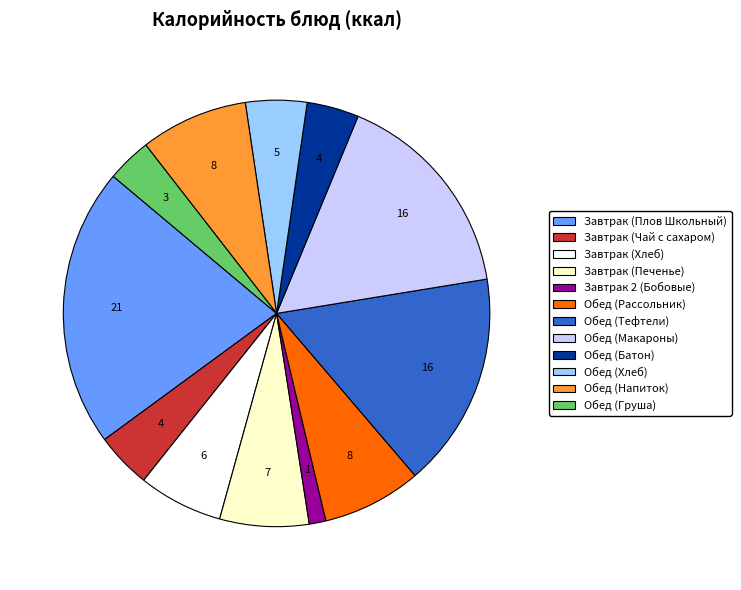

Is it true that Обед (Рассольник) is 1% of the pie?

False